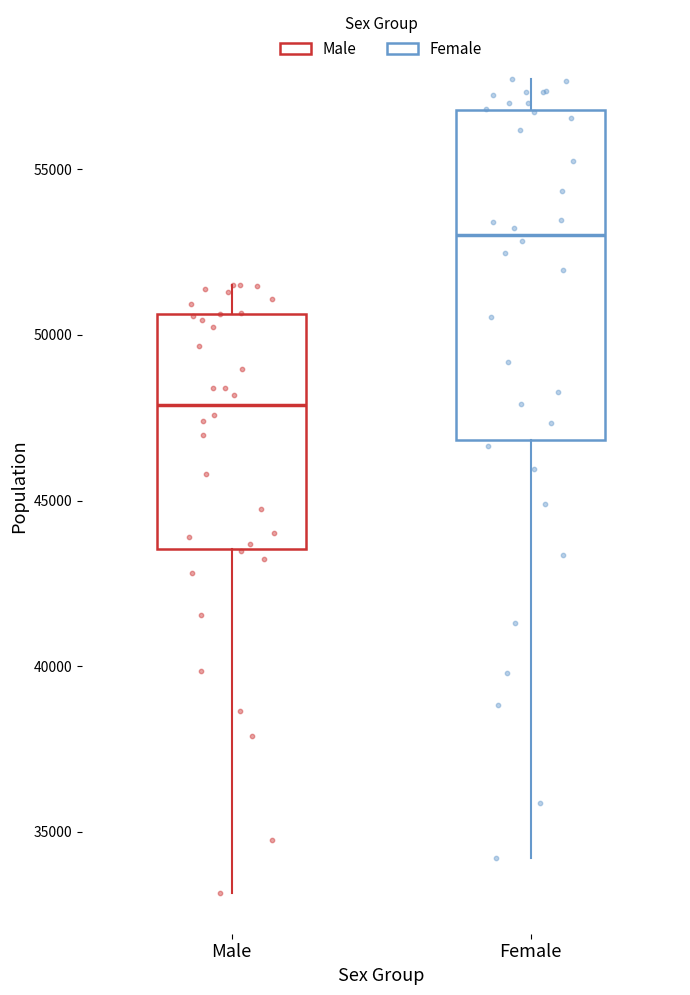

Reading left to right, read every box against the y-axis: the position of its median line, the range the box covers, and the ends of its whiskers. The values are not printed on the chart, so give them approximately, as read against the axis.

Male: median 48000, box 43500 to 50500, whiskers 33000 to 51500
Female: median 53000, box 47000 to 57000, whiskers 34000 to 57500